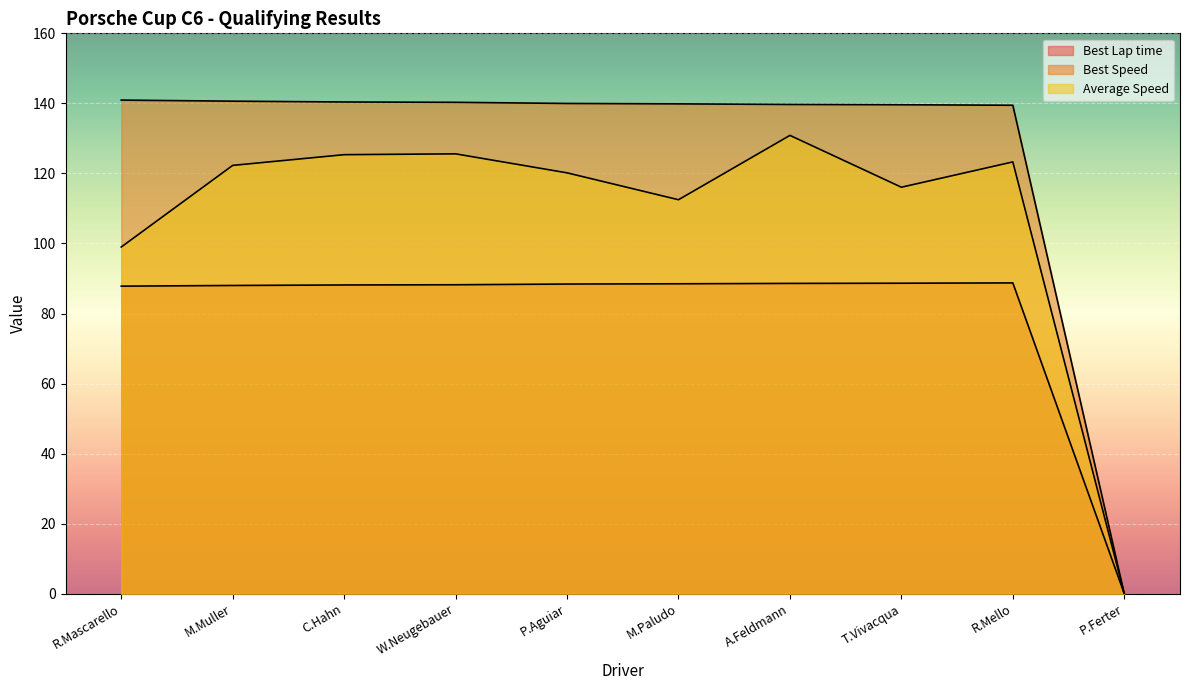

In Average Speed, how many points are higher than both neighbors (excluding endpoints)?

3